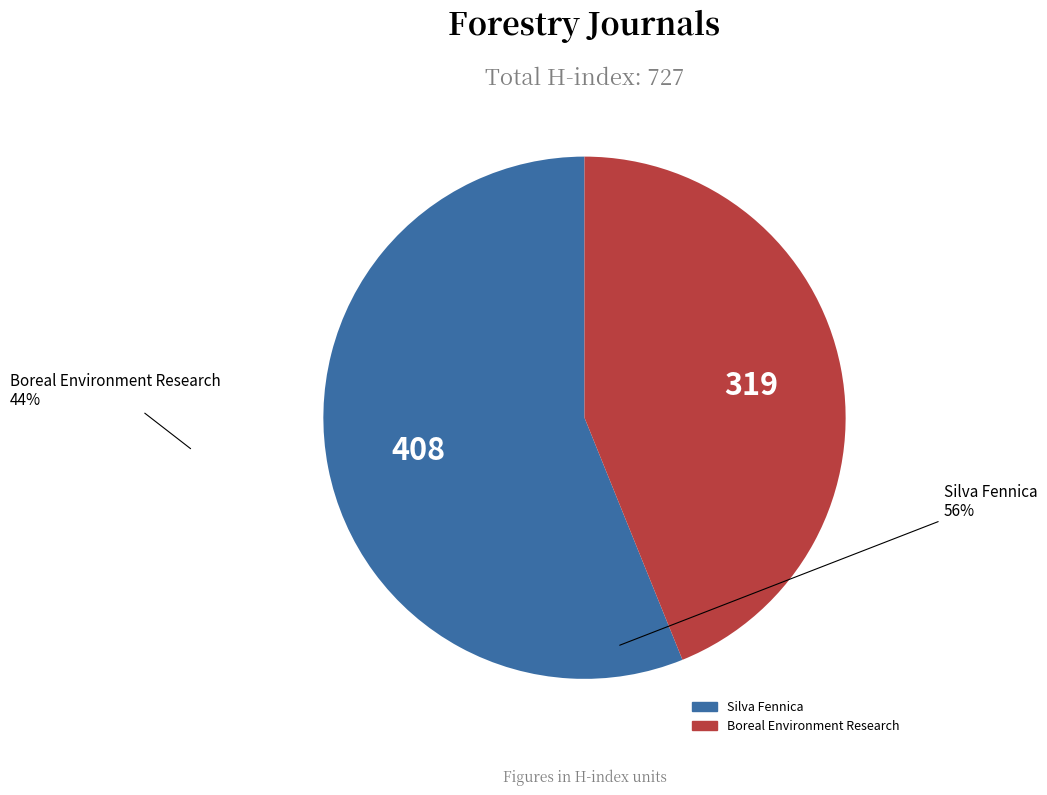

Is Boreal Environment Research the majority of the pie?

No